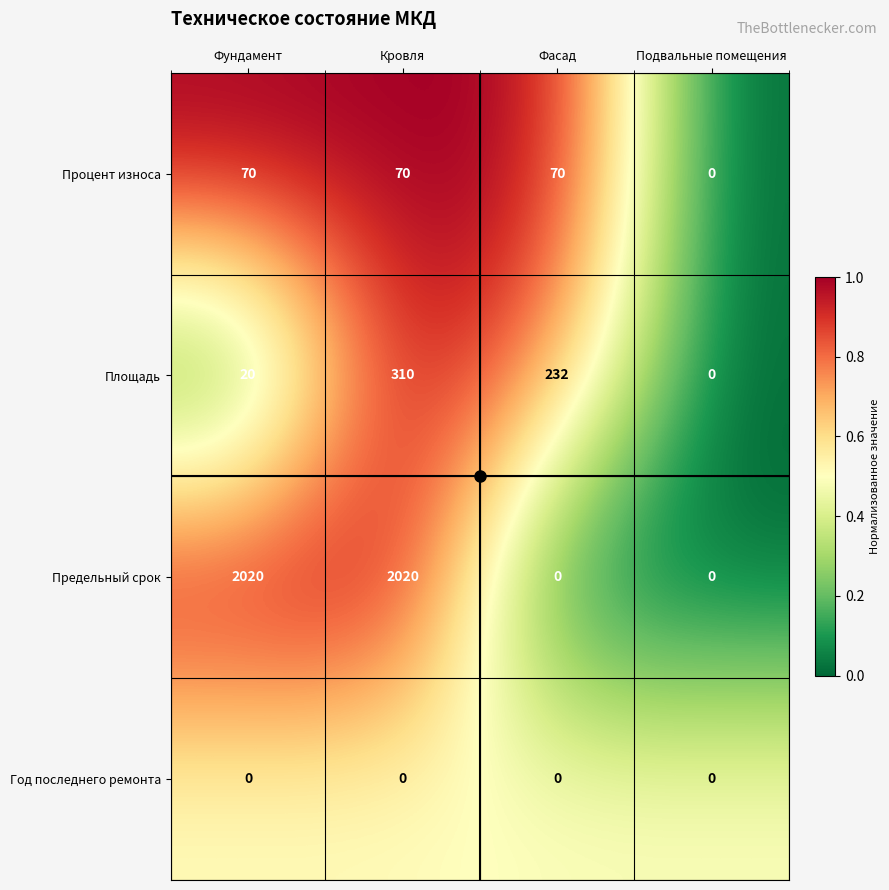

Which series has the largest total across all categories?

Предельный срок